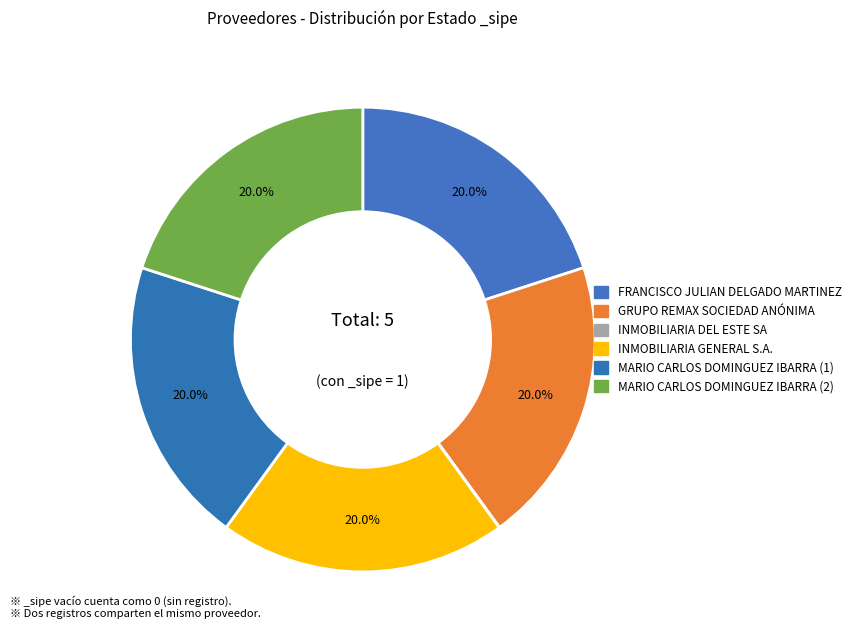

To the nearest percent, what is the combined percentage of INMOBILIARIA GENERAL S.A. and GRUPO REMAX SOCIEDAD ANÓNIMA?

40%